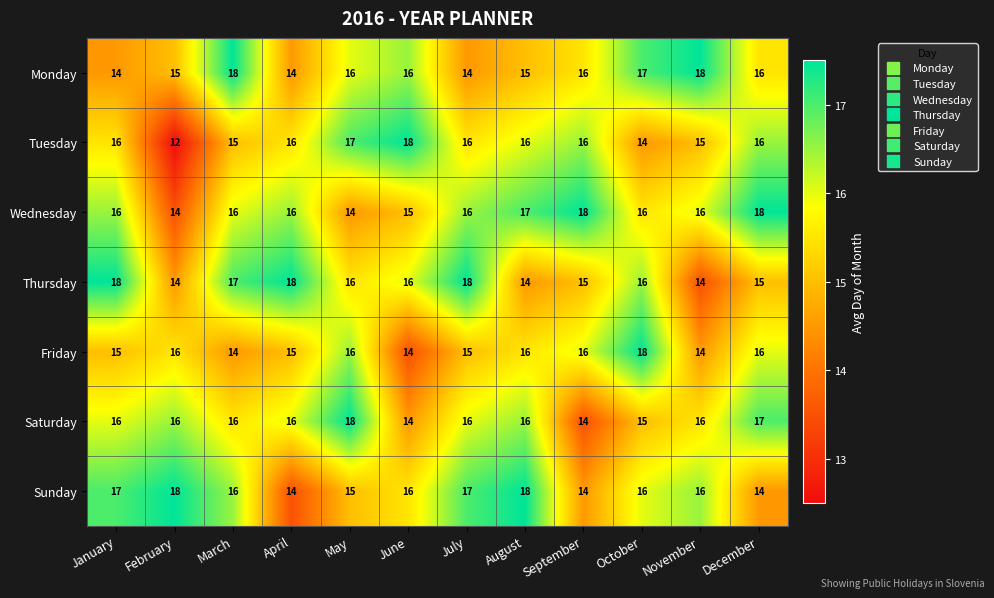

What is the difference between the second highest and minimum values in the Wednesday series?

4